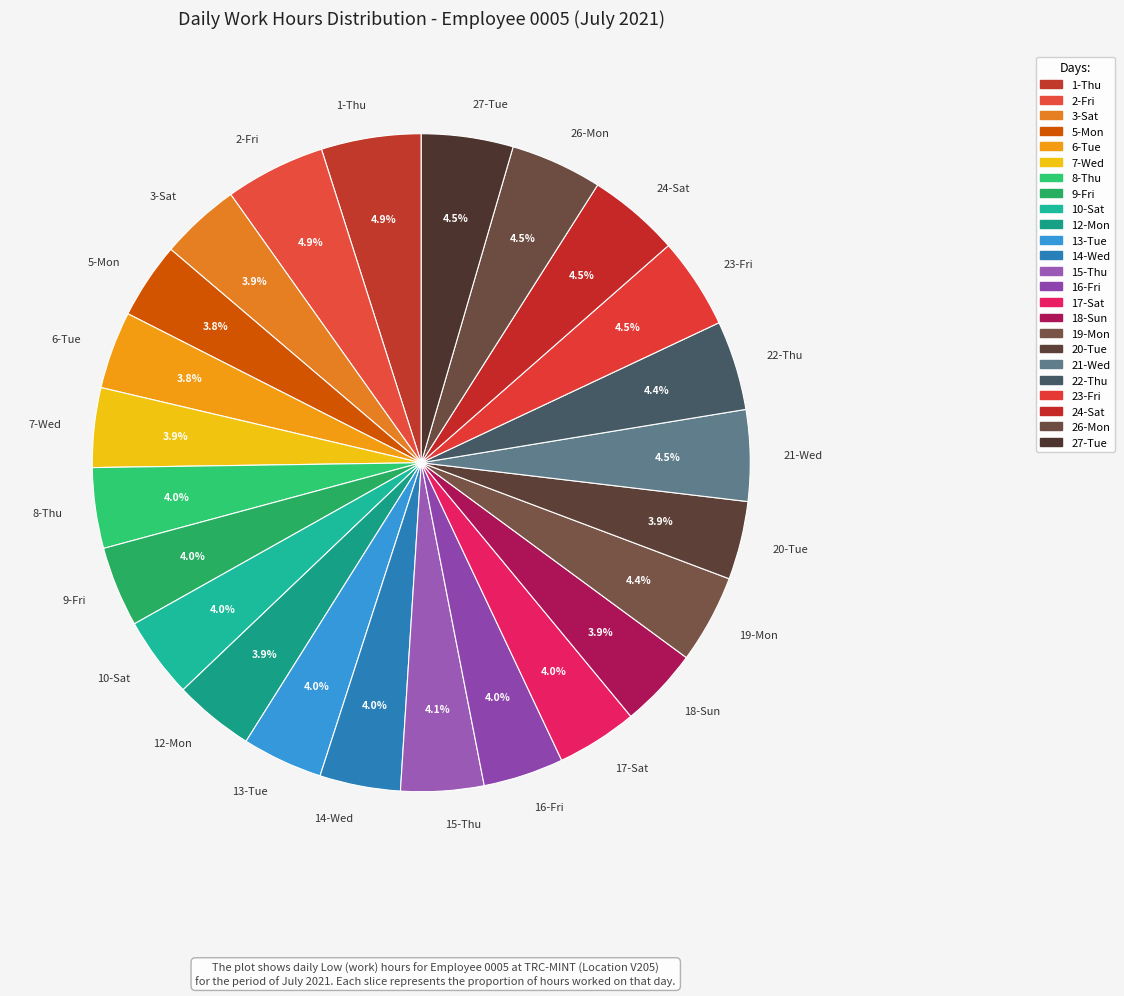

Is 7-Wed the majority of the pie?

No